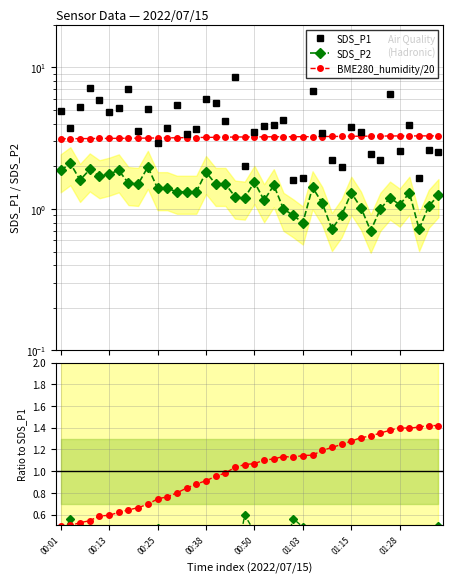

Does the chart have visible grid lines?

Yes